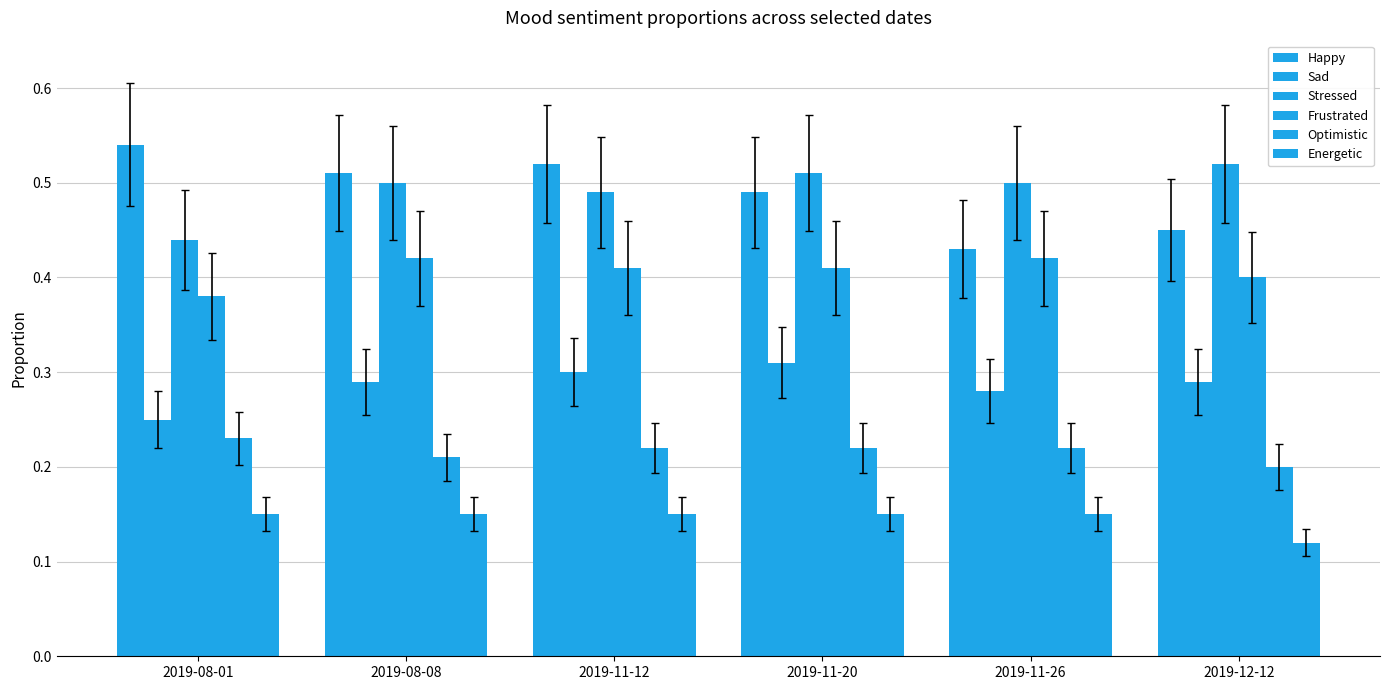

How many categories are shown in the chart?

6